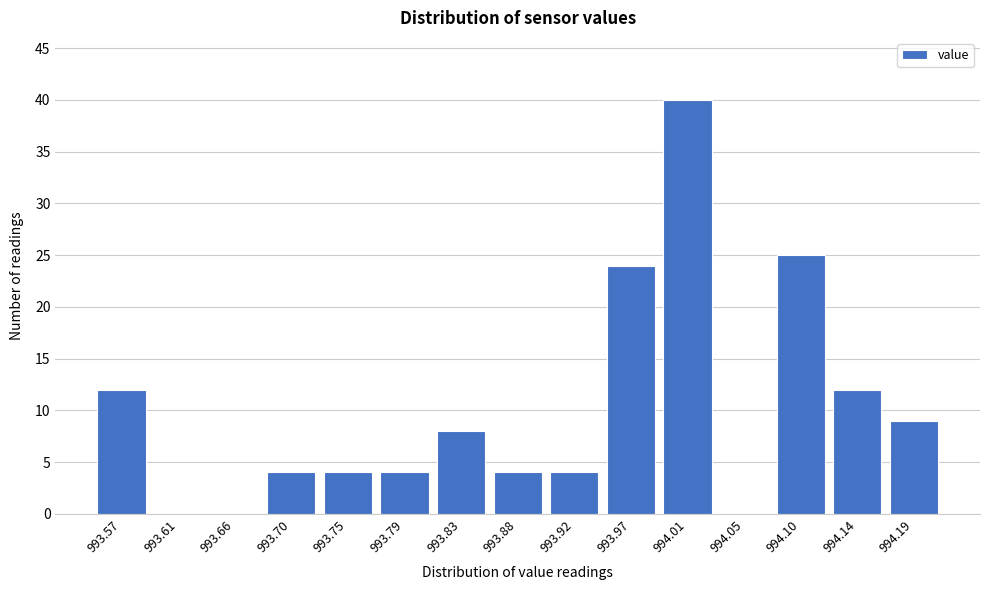

Reading right to left, what are all the values shown in this chart?

994.19=9	994.14=12	994.10=25	994.05=0	994.01=40	993.97=24	993.92=4	993.88=4	993.83=8	993.79=4	993.75=4	993.70=4	993.66=0	993.61=0	993.57=12